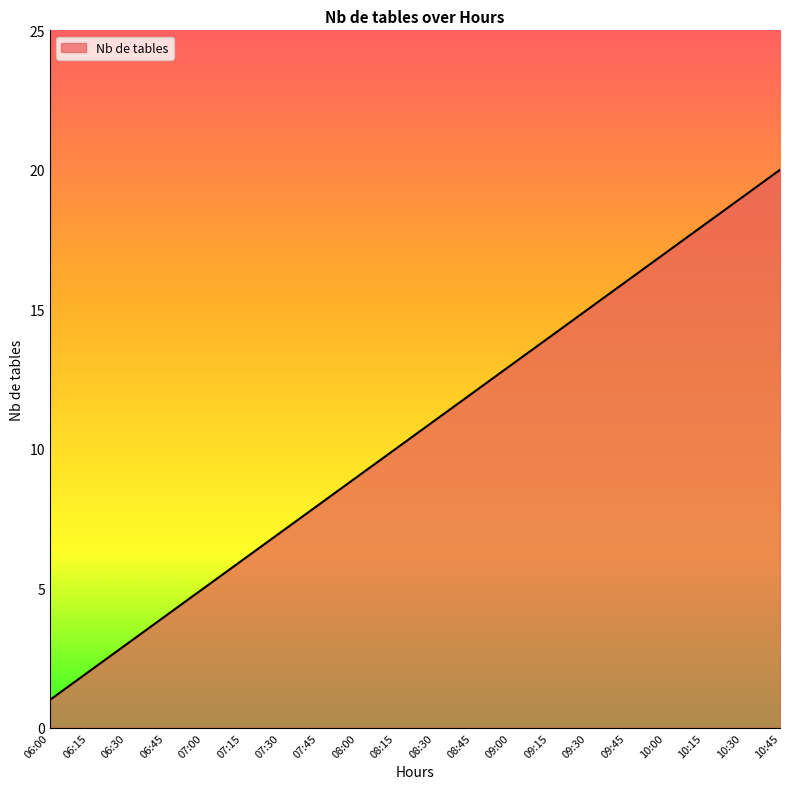

List the labels in order of value, largest first.

10:45, 10:30, 10:15, 10:00, 09:45, 09:30, 09:15, 09:00, 08:45, 08:30, 08:15, 08:00, 07:45, 07:30, 07:15, 07:00, 06:45, 06:30, 06:15, 06:00